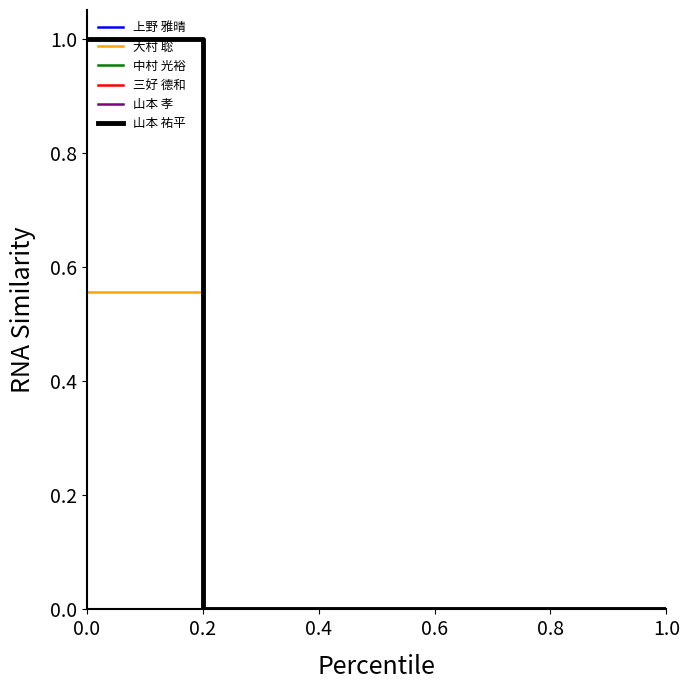

Does the chart display data point markers on the line(s)?

No